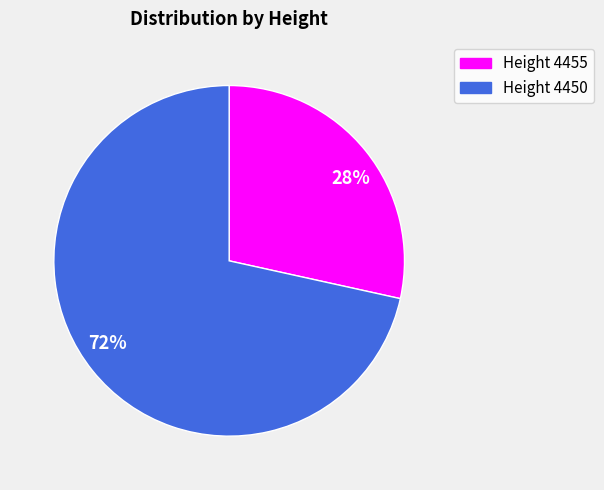

To the nearest percent, what is the combined percentage of Height 4455 and Height 4450?

100%